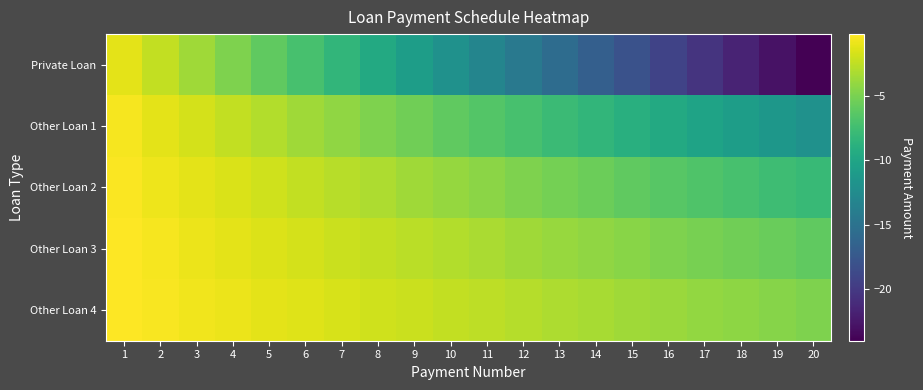

Between 2 and 13, which series saw the biggest shift?

Private Loan